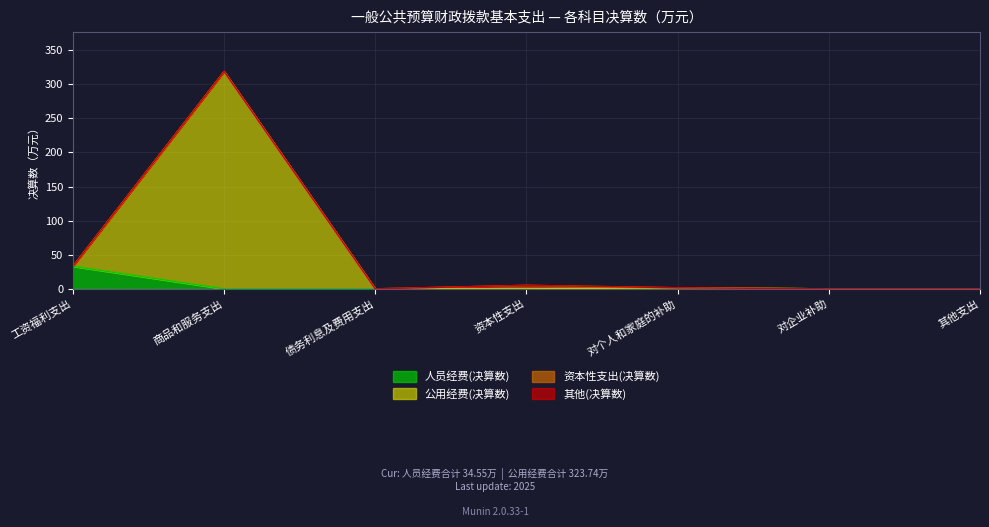

How many lines are shown in the chart?

4